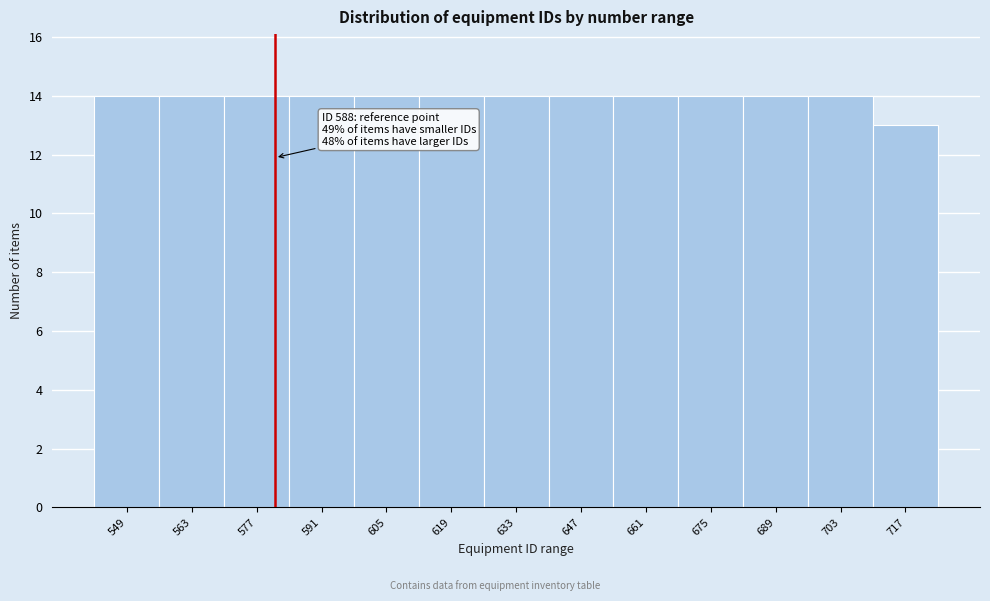

Reading left to right, extract all data points from this chart.

549=14	563=14	577=14	591=14	605=14	619=14	633=14	647=14	661=14	675=14	689=14	703=14	717=13